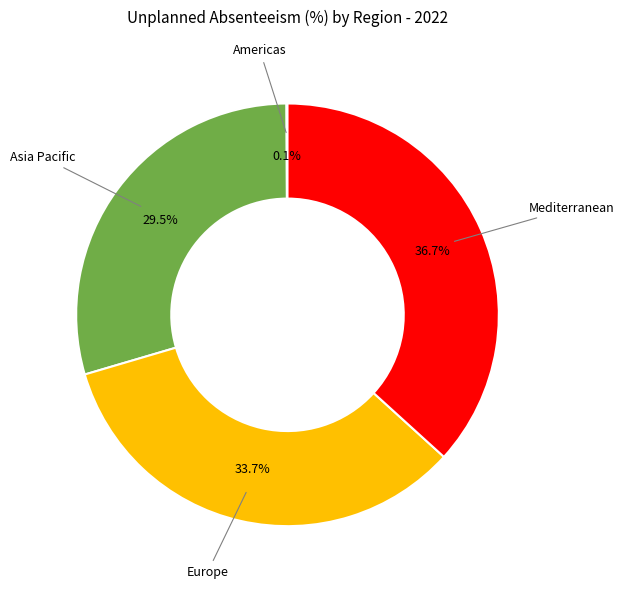

Is there any slice that represents more than half of the pie?

No